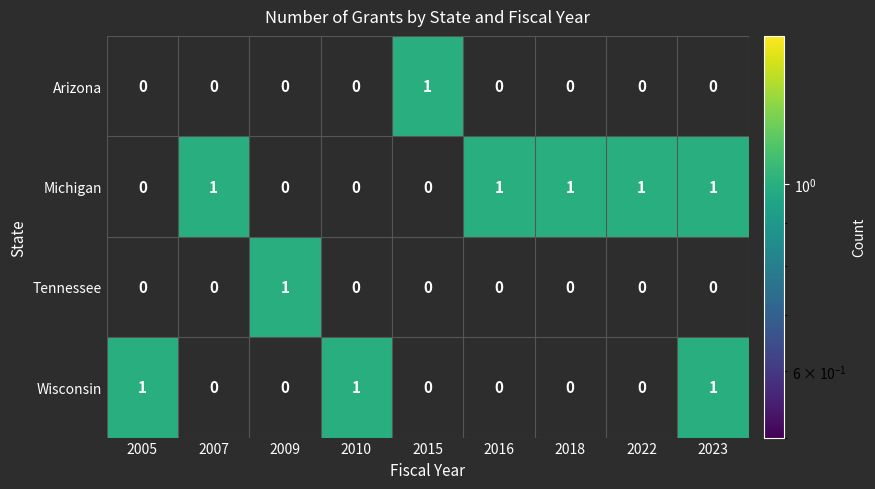

At how many categories does at least one series exceed 0?

9